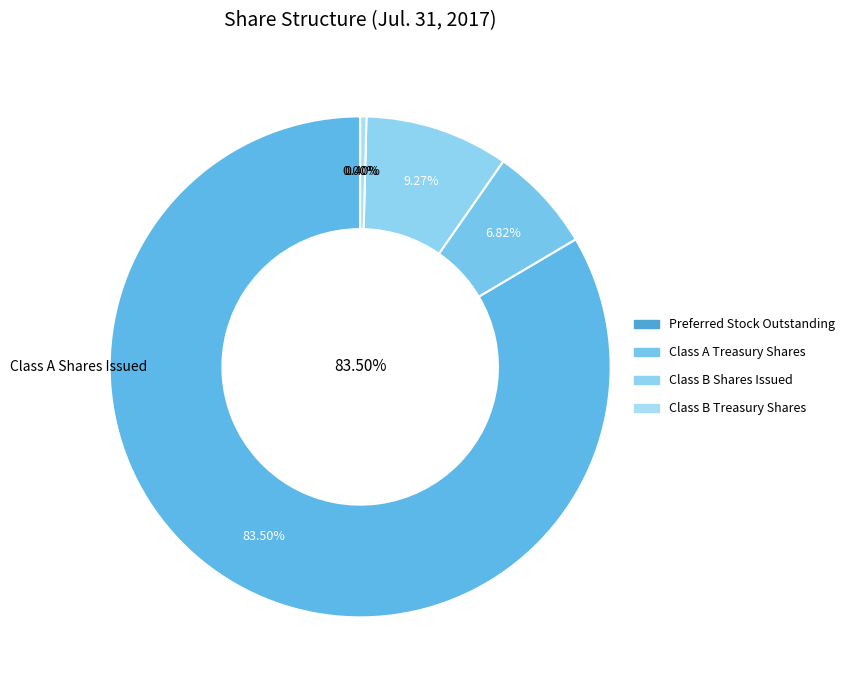

True or false: Preferred Stock Outstanding accounts for 10% of the total.

False